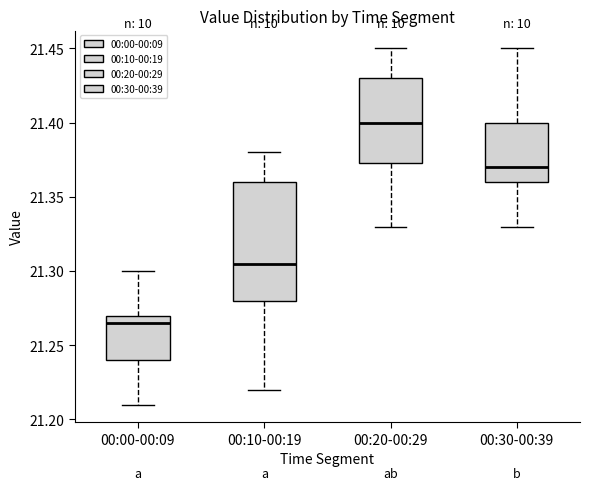

Reading left to right, transcribe this box plot: for each box, give where its median line is, the range the box spans, and where its two whiskers end, as read against the y-axis. The values are not printed on the chart, so give them approximately, as read against the axis.

00:00-00:09: median 21.265, box 21.240 to 21.270, whiskers 21.210 to 21.300
00:10-00:19: median 21.305, box 21.280 to 21.360, whiskers 21.220 to 21.380
00:20-00:29: median 21.400, box 21.375 to 21.430, whiskers 21.330 to 21.450
00:30-00:39: median 21.370, box 21.360 to 21.400, whiskers 21.330 to 21.450